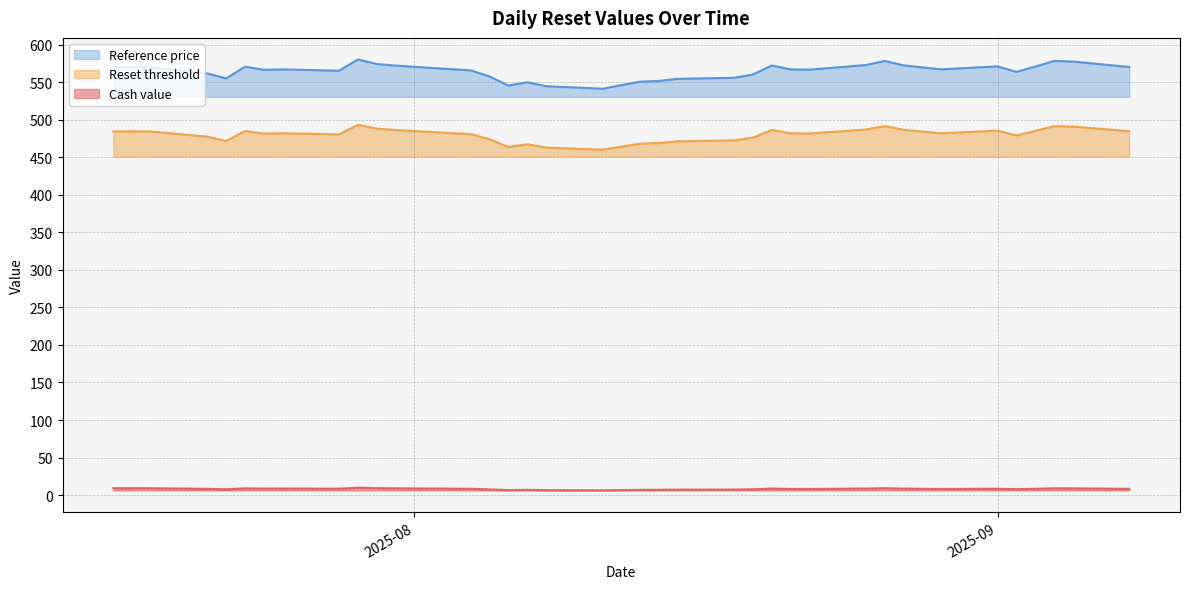

True or false: Reset threshold and Reference price intersect in this chart.

False